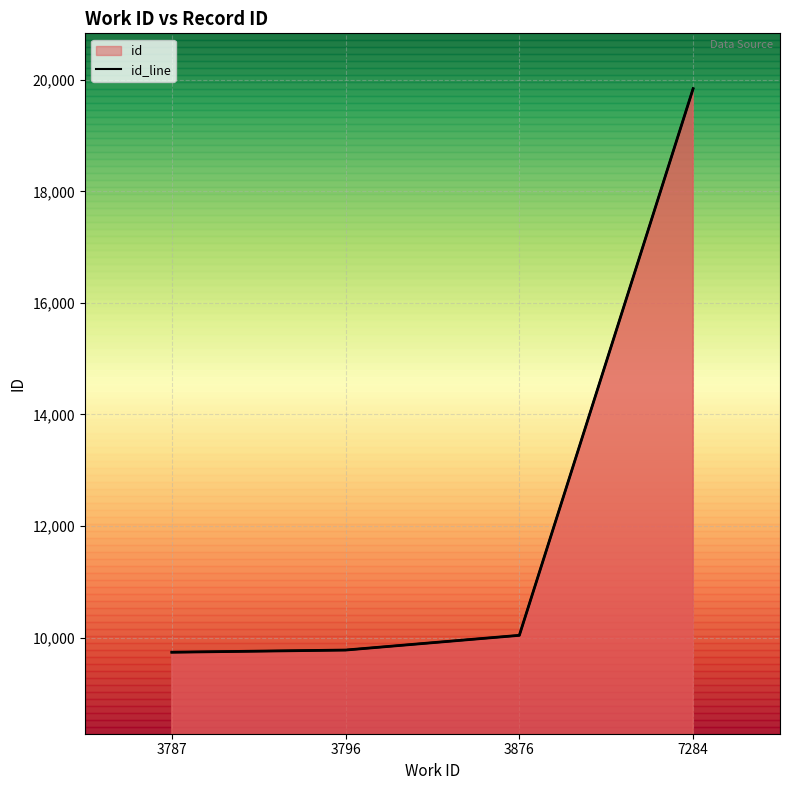

Rank the categories by value from lowest to highest.

3787, 3796, 3876, 7284